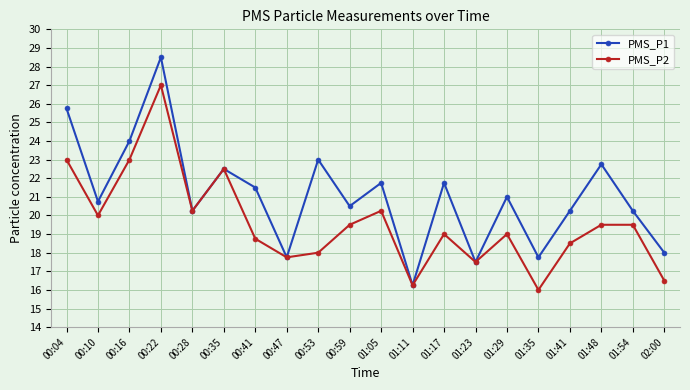

Which label corresponds to the smallest value in the chart?

01:35